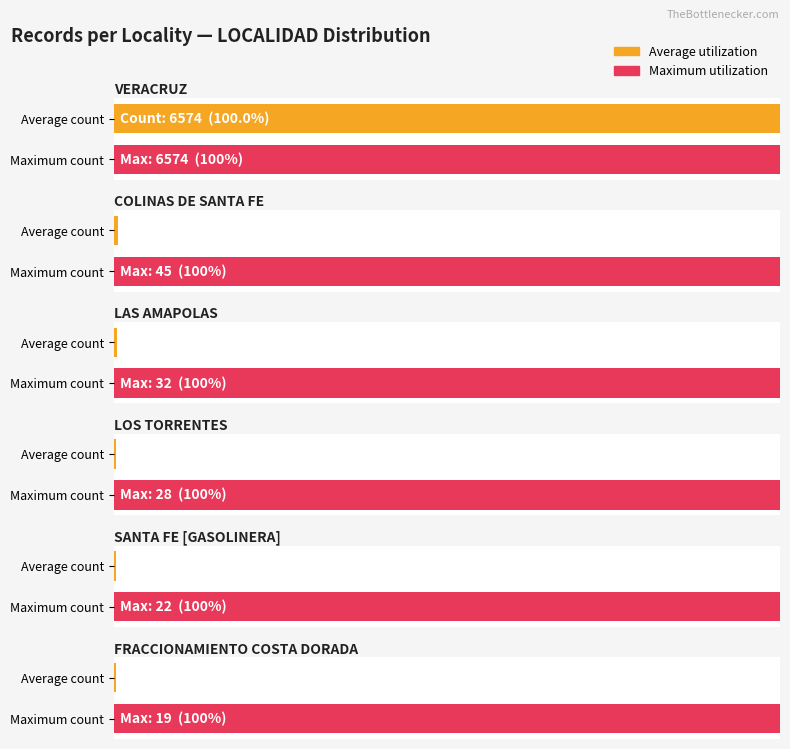

The Maximum utilization series shows 100.0 at VERACRUZ. True or false?

True